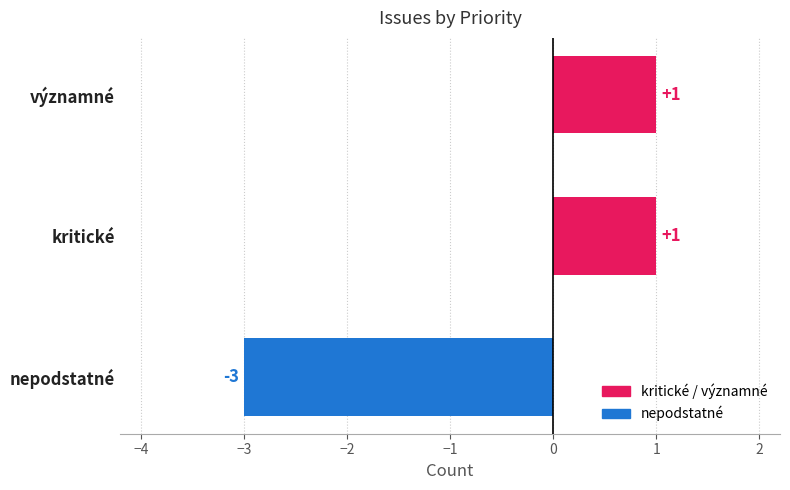

The value at nepodstatné is -3. True or false?

True